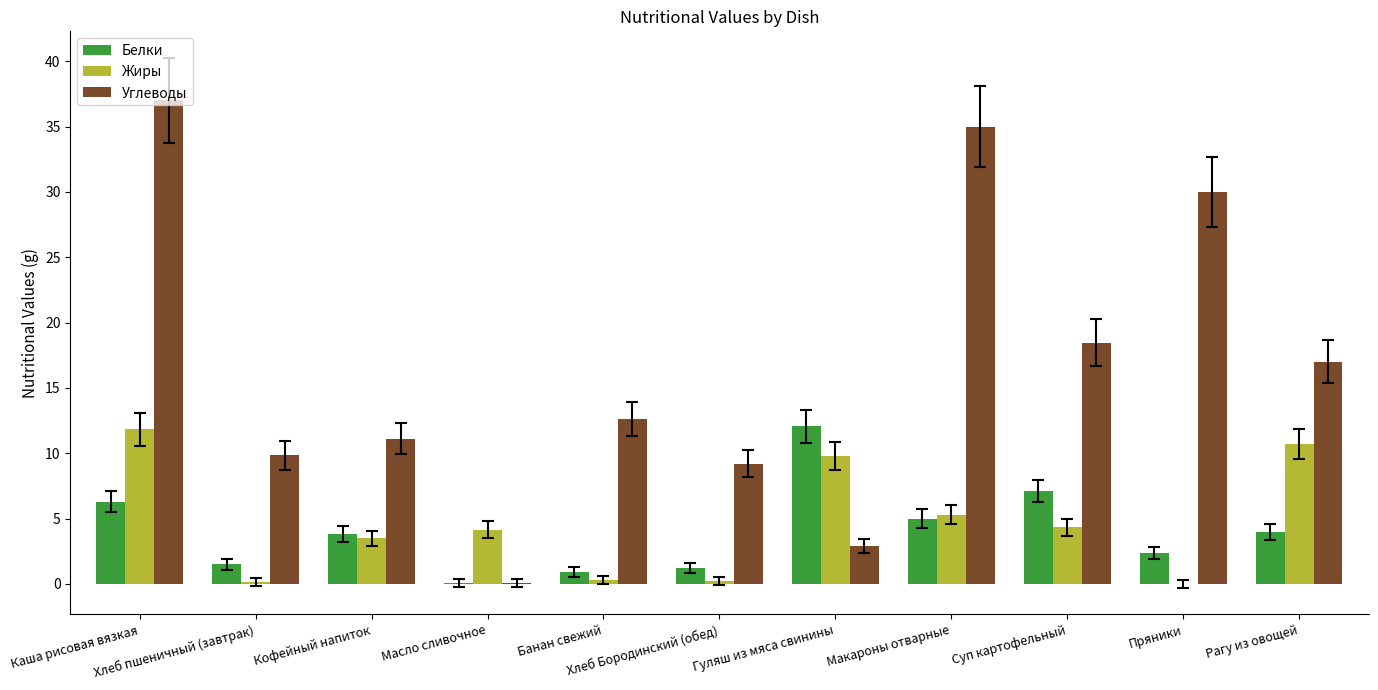

What is the highest value of the Жиры series?

11.8